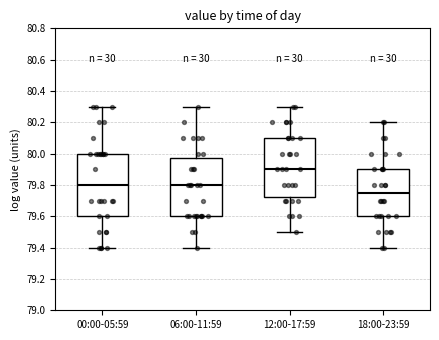

Reading left to right, transcribe this box plot: for each box, give where its median line is, the range the box spans, and where its two whiskers end, as read against the y-axis. The values are not printed on the chart, so give them approximately, as read against the axis.

00:00-05:59: median 79.80, box 79.60 to 80.00, whiskers 79.40 to 80.30
06:00-11:59: median 79.80, box 79.60 to 79.98, whiskers 79.40 to 80.30
12:00-17:59: median 79.90, box 79.72 to 80.10, whiskers 79.50 to 80.30
18:00-23:59: median 79.76, box 79.60 to 79.90, whiskers 79.40 to 80.20